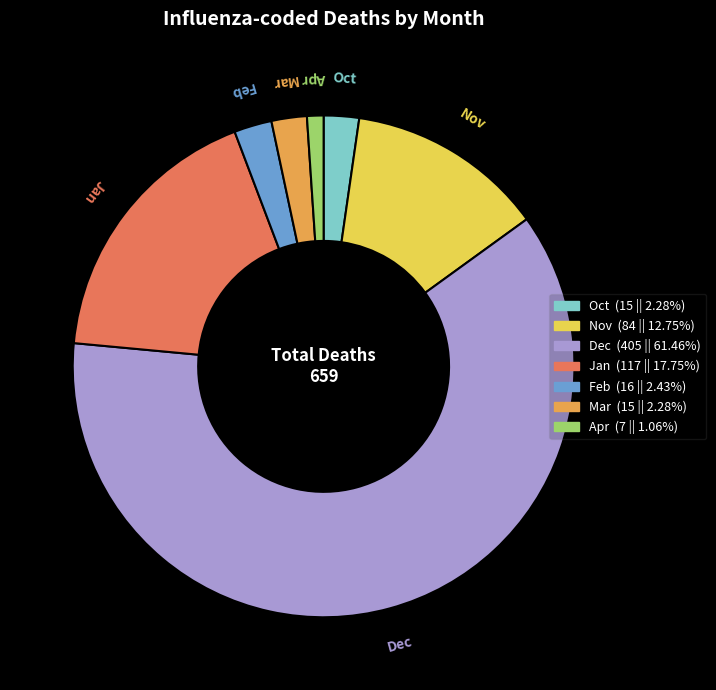

Is there any slice that represents more than half of the pie?

Yes